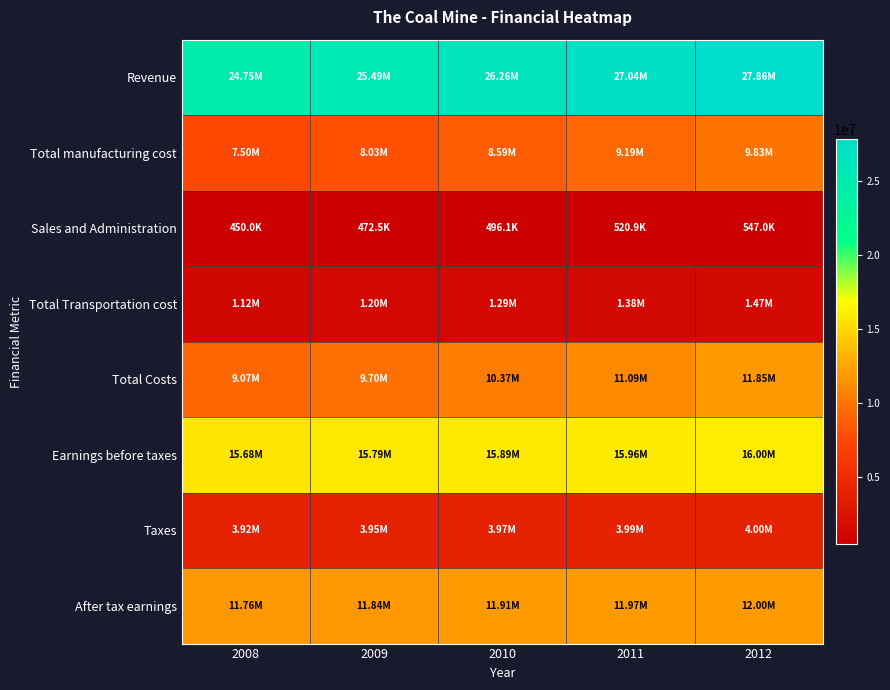

At how many categories does at least one series exceed 5883415?

5